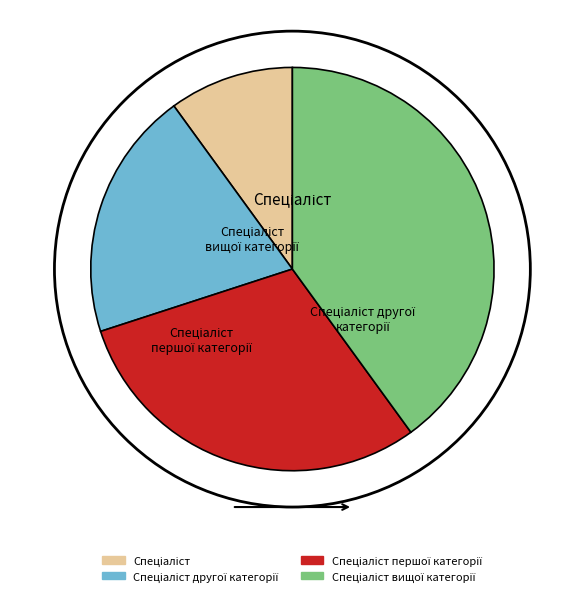

To the nearest percent, what portion does Спеціаліст вищої категорії represent?

40%